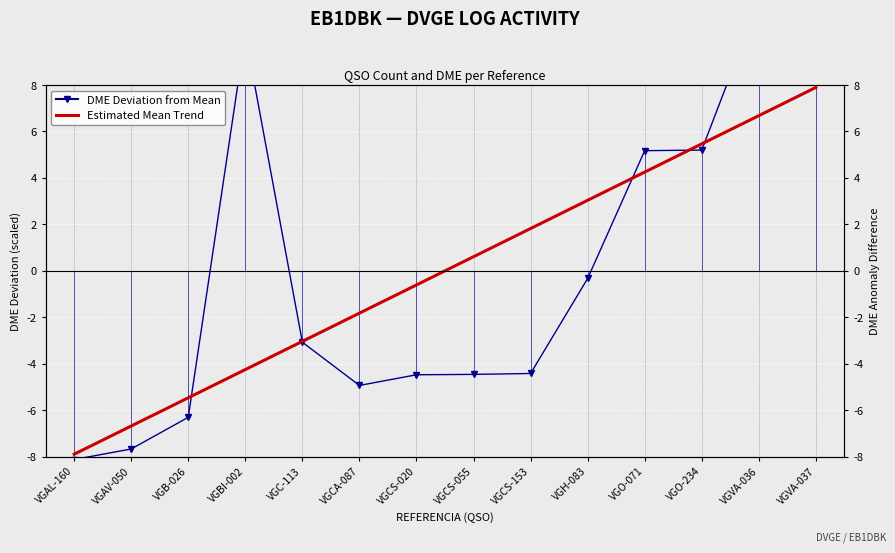

What is the difference between the Estimated Mean Trend values at VGAV-050 and VGO-234?

12.1